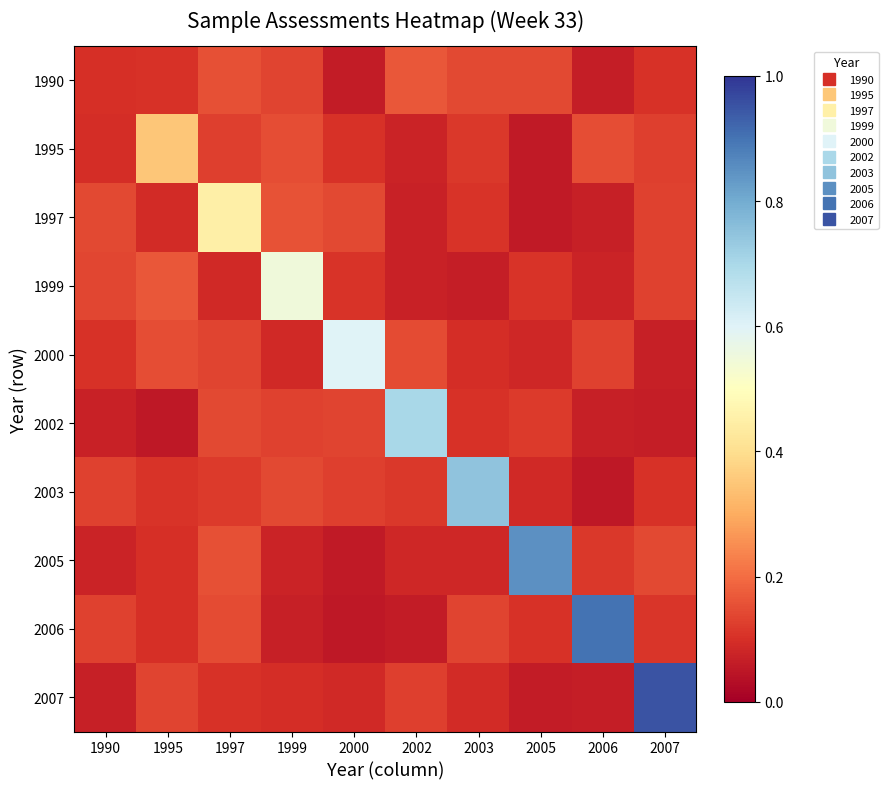

What is the smallest value displayed?

0.1